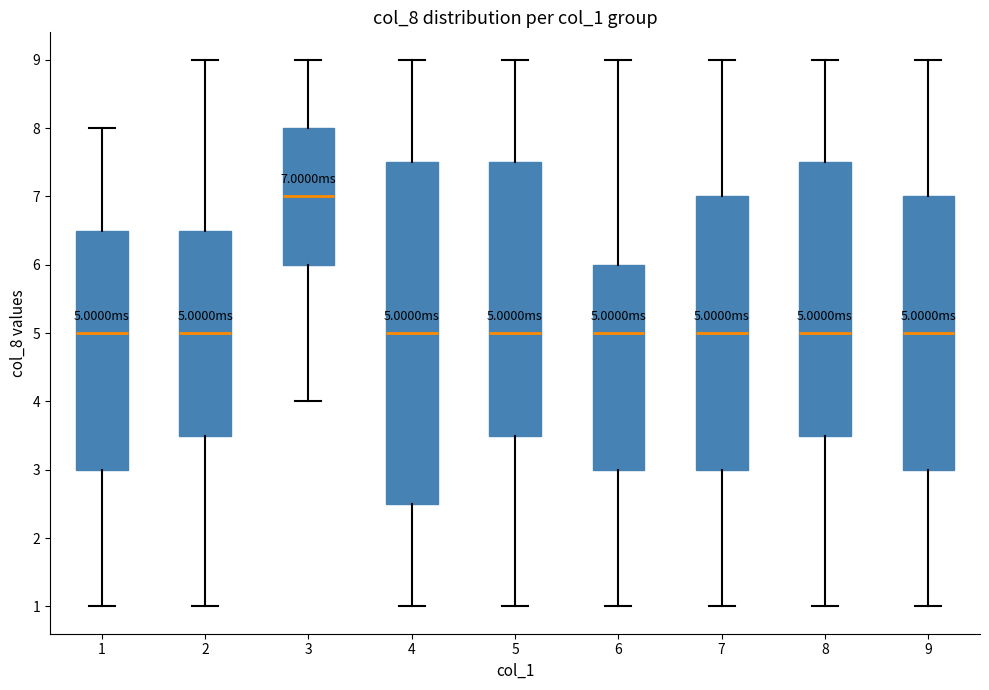

Comparing the boxes themselves (not the whiskers), which one is the tallest?

4